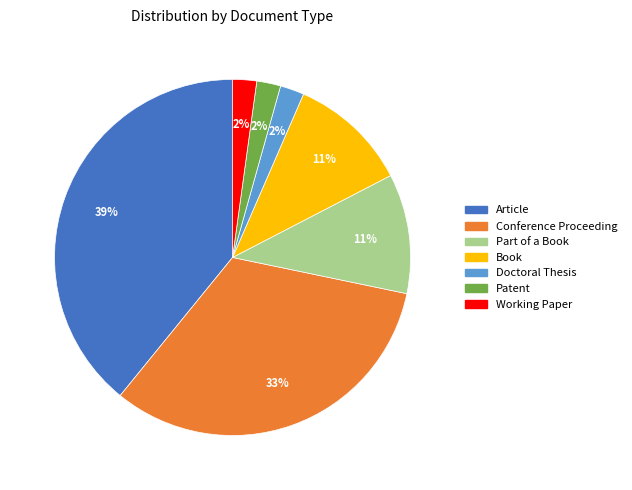

What percentage is the Patent slice, to the nearest percent?

2%